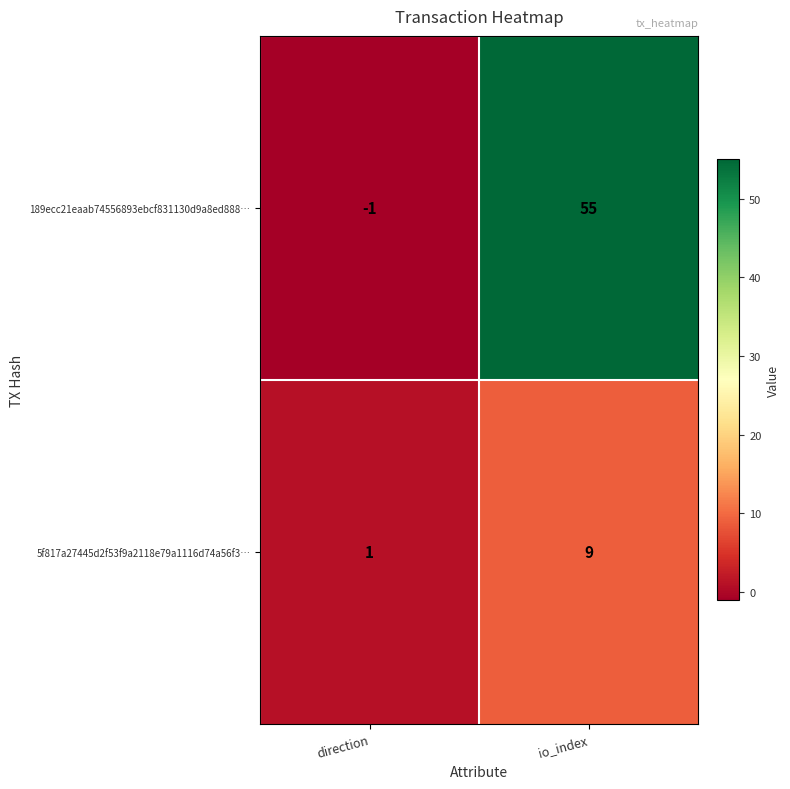

Where is 189ecc21eaab74556893ebcf831130d9a8ed888… nearest to the value 27?

direction